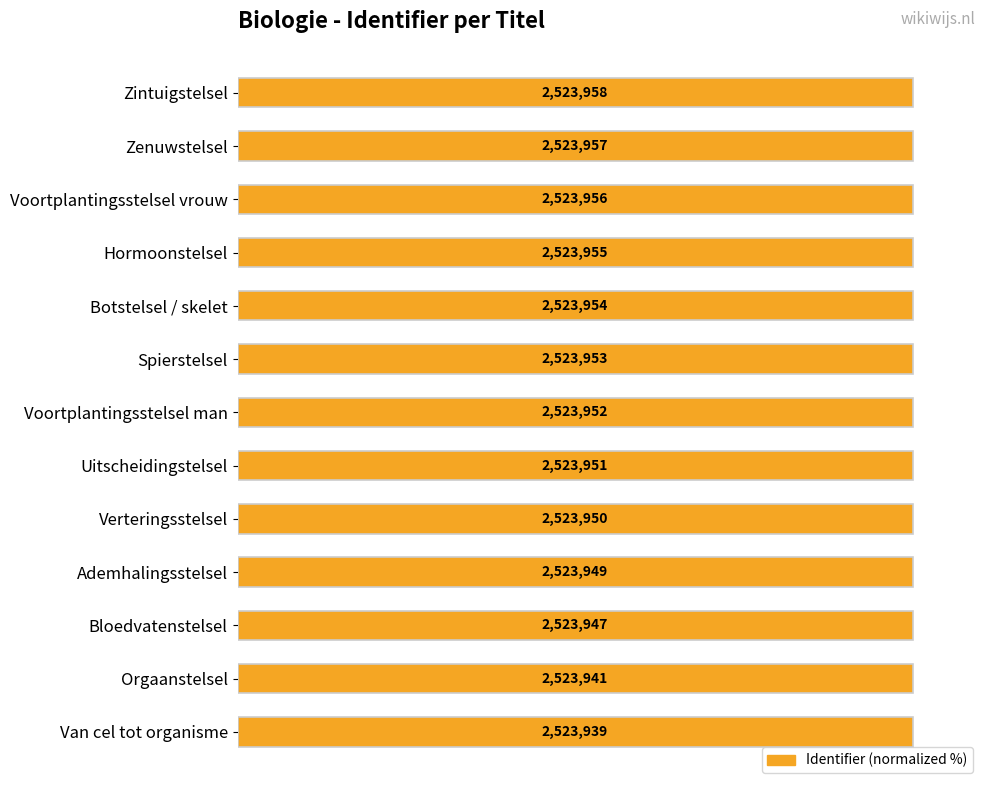

What is the sum of the values at Spierstelsel and Orgaanstelsel?

200.0